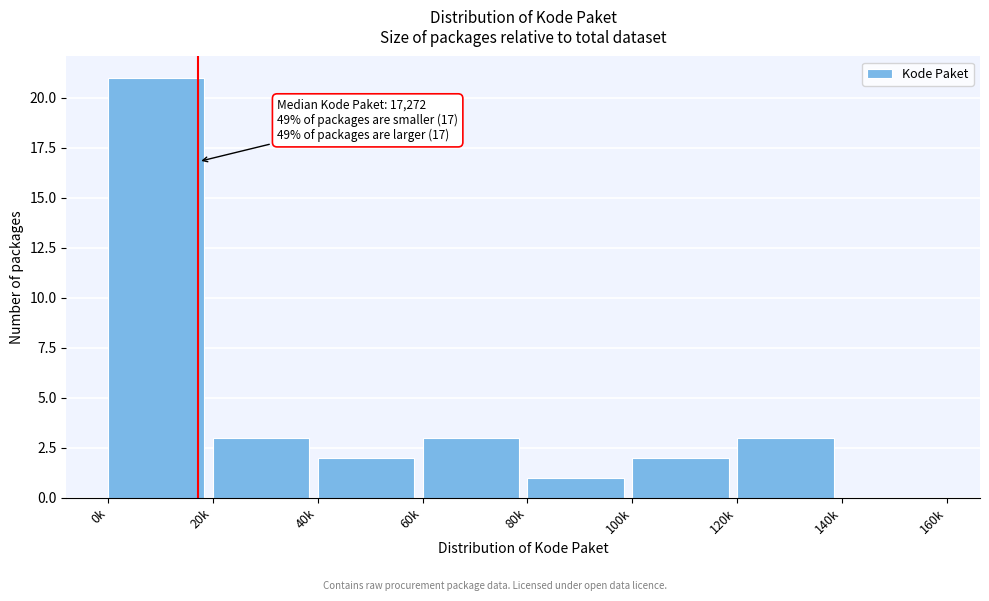

Reading right to left, extract all data points from this chart.

140k=0	120k=3	100k=2	80k=1	60k=3	40k=2	20k=3	0k=21